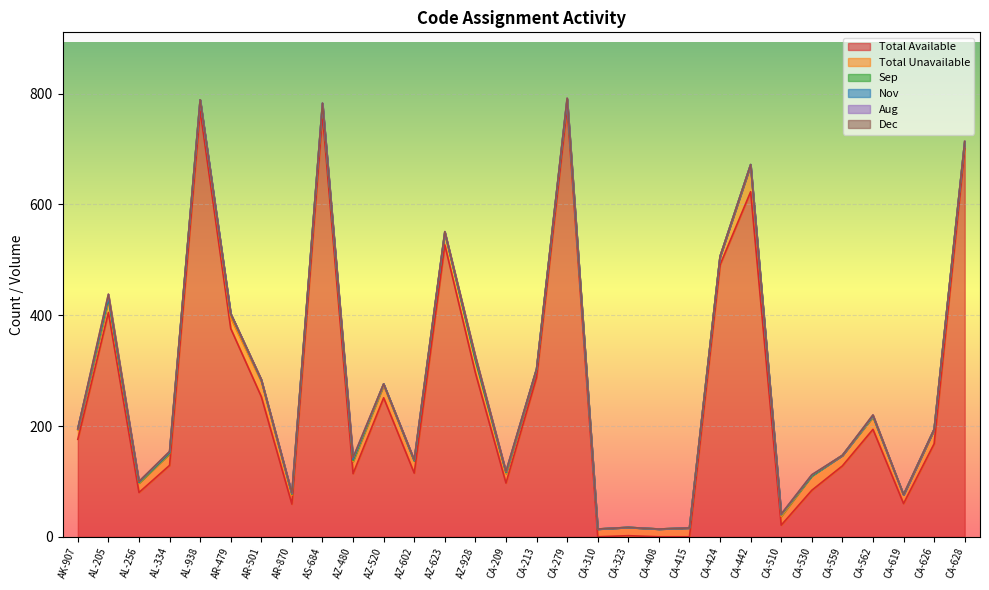

At how many categories does at least one series exceed 262?

11